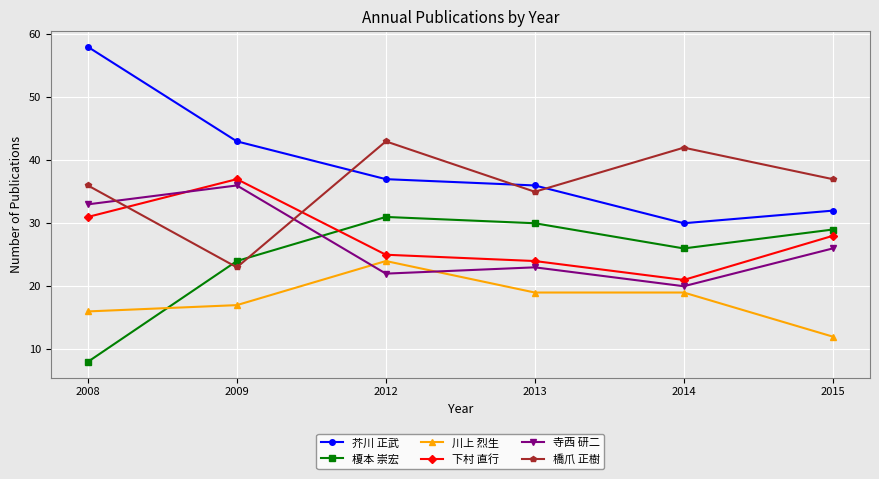

Rank the series by their maximum value, from highest to lowest.

芥川 正武, 橋爪 正樹, 下村 直行, 寺西 研二, 榎本 崇宏, 川上 烈生